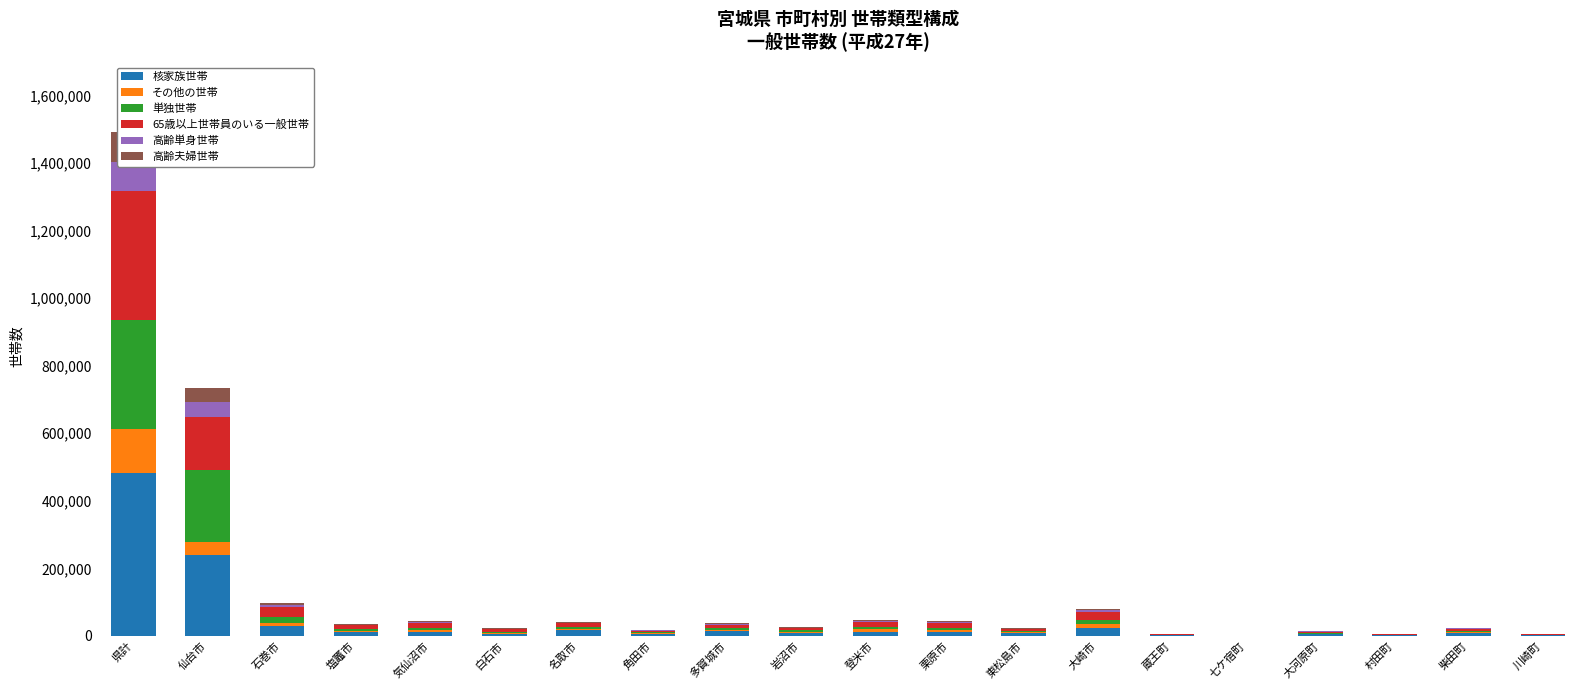

Count the number of categories in the chart.

20